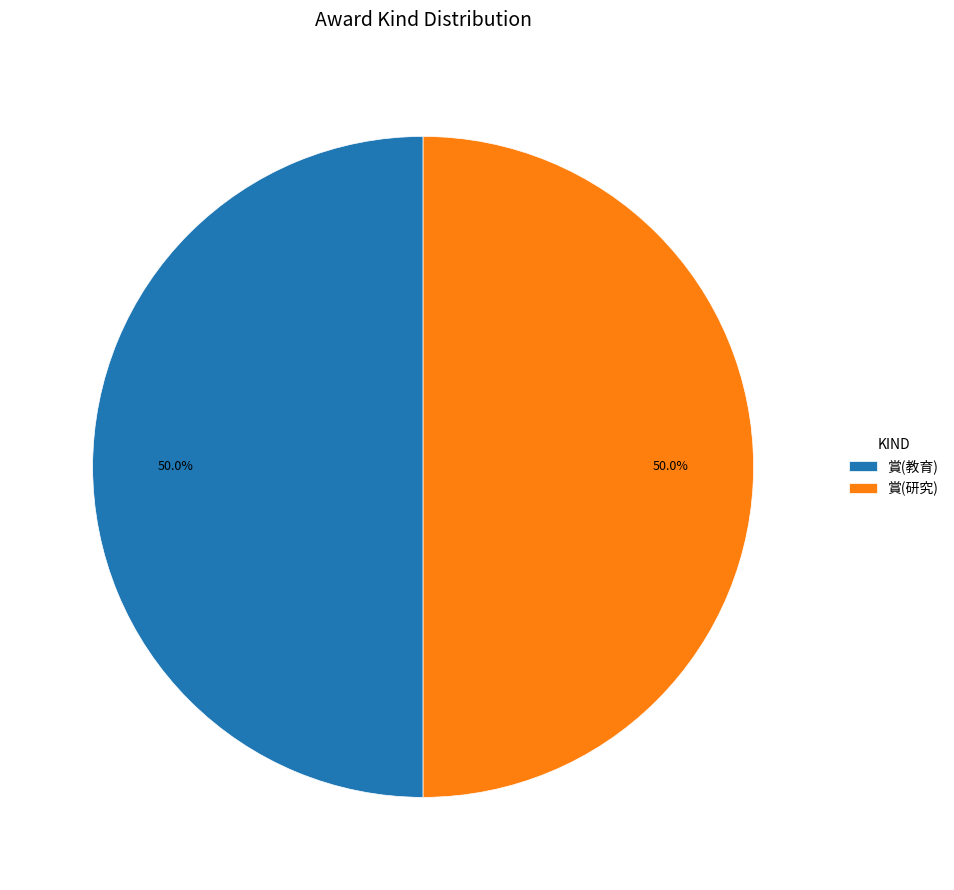

How many slices are in this pie chart?

2